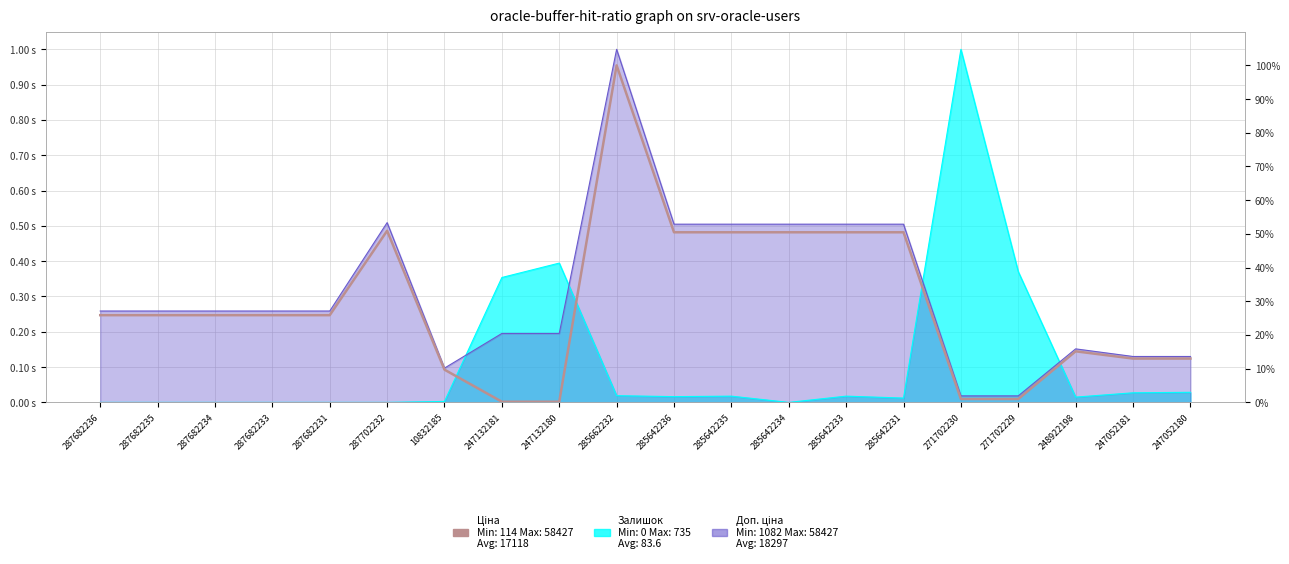

What is the value of the 16th point from the left?

1.0